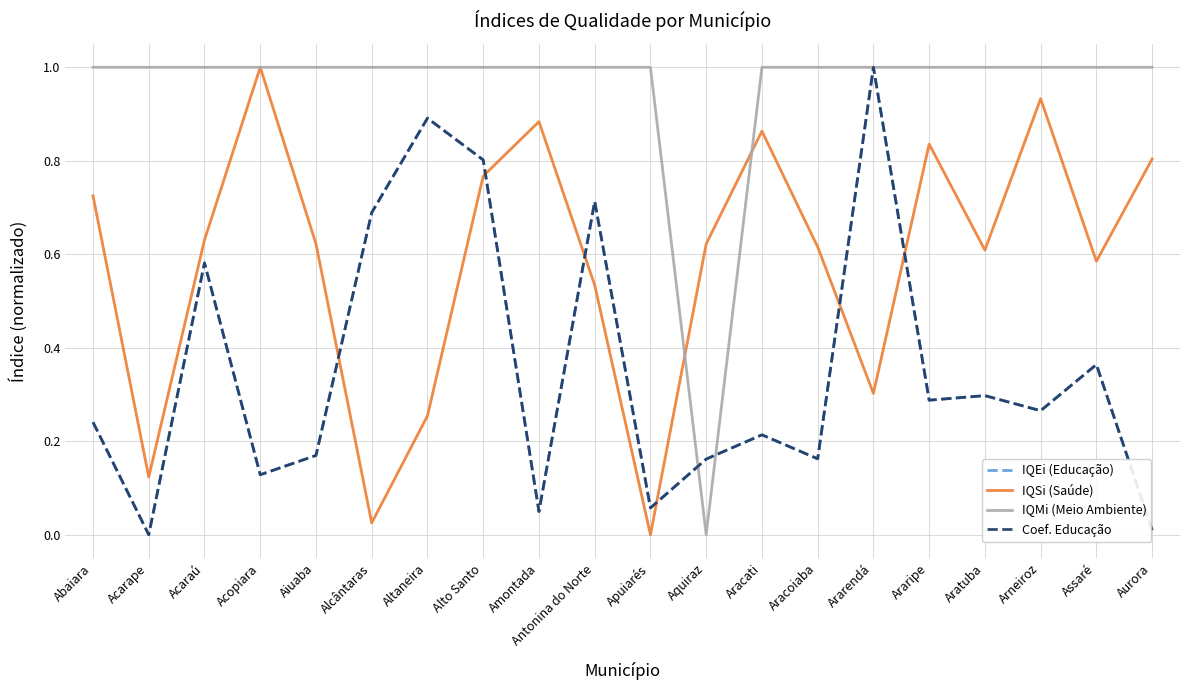

Is the value of IQEi (Educação) at Acopiara greater than the value of IQSi (Saúde) at Antonina do Norte?

No